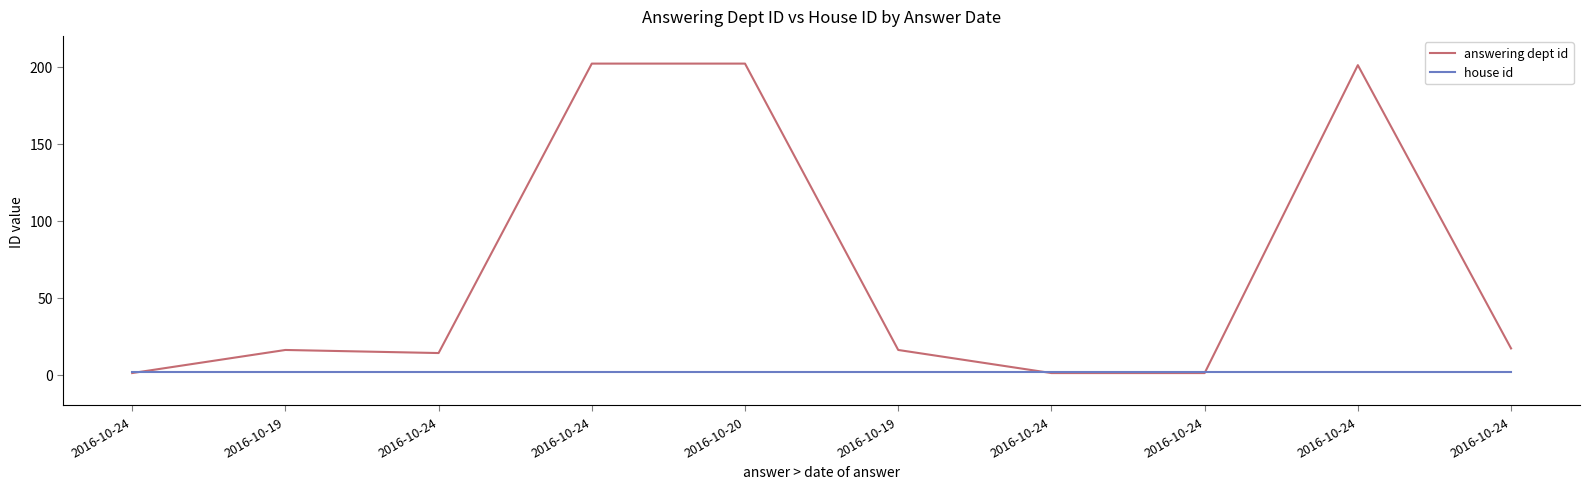

Is this an area chart (filled region under the line)?

No